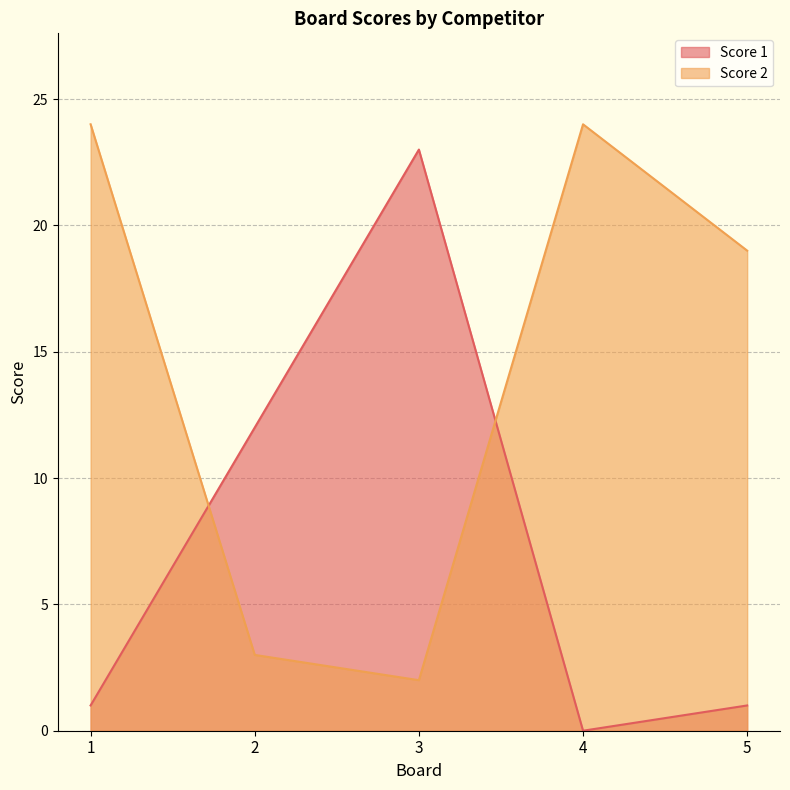

Does the chart have visible grid lines?

Yes